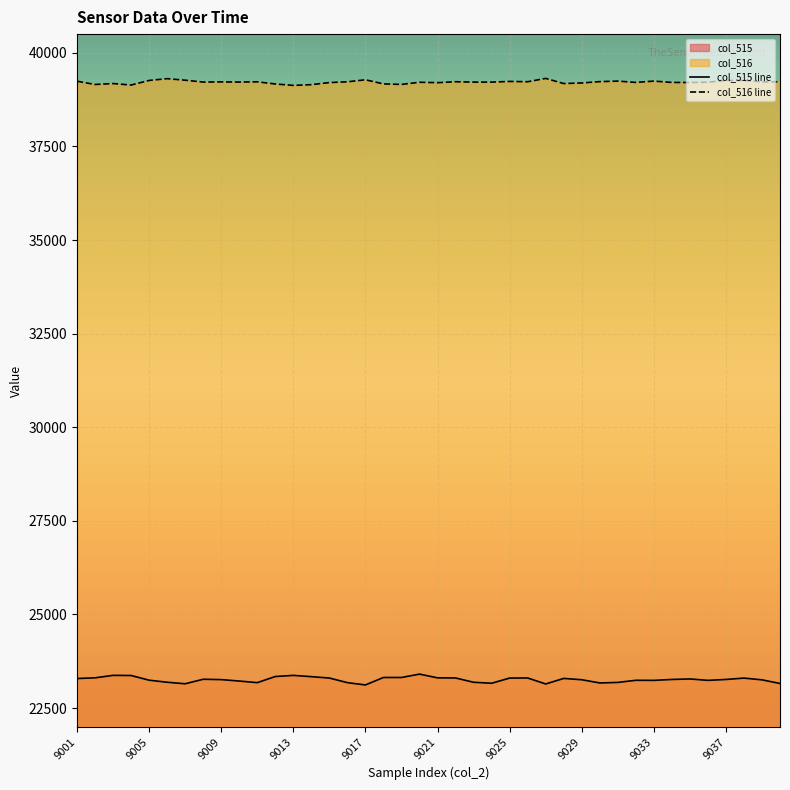

What is the difference between the maximum and minimum values in the col_516 line series?

187